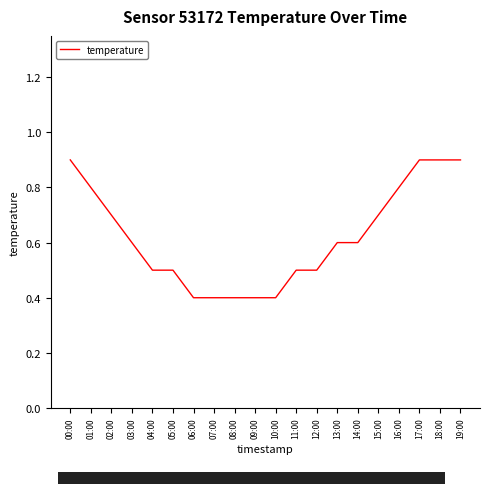

What is the smallest value displayed?

0.4